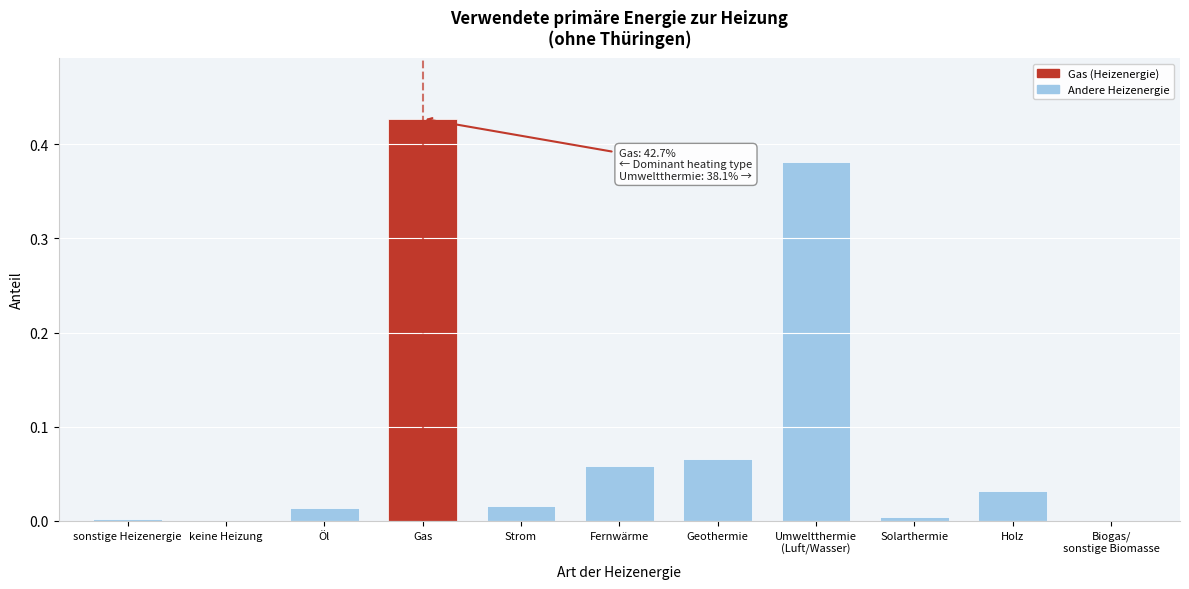

Which label corresponds to the largest value in the chart?

Gas